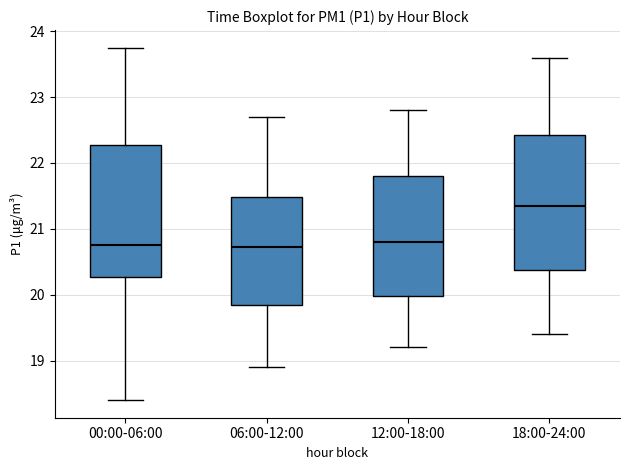

Where does the upper whisker of the box for 18:00-24:00 end on the y-axis? The values are not printed on the chart, so give them approximately, as read against the axis.

23.6